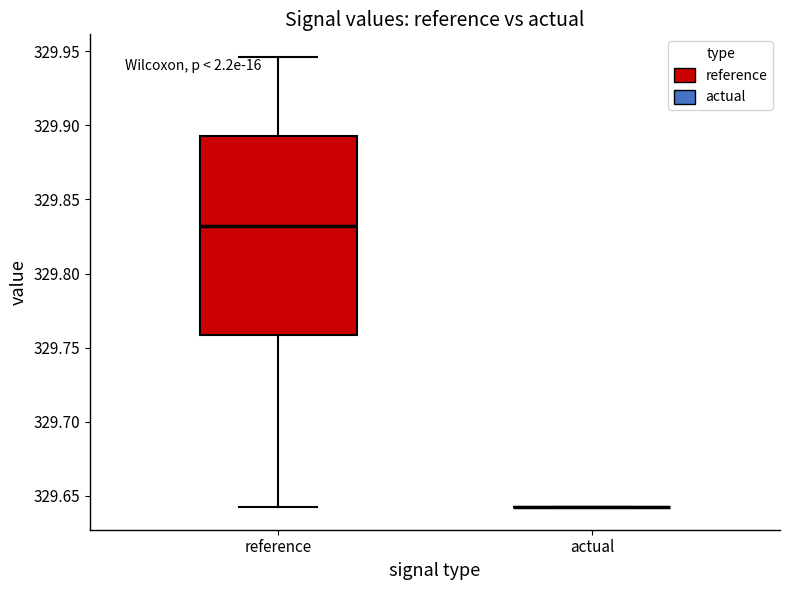

Reading left to right, read every box against the y-axis: the position of its median line, the range the box covers, and the ends of its whiskers. The values are not printed on the chart, so give them approximately, as read against the axis.

reference: median 329.830, box 329.760 to 329.895, whiskers 329.640 to 329.945
actual: box collapsed to a line at 329.640, whiskers 329.640 to 329.640